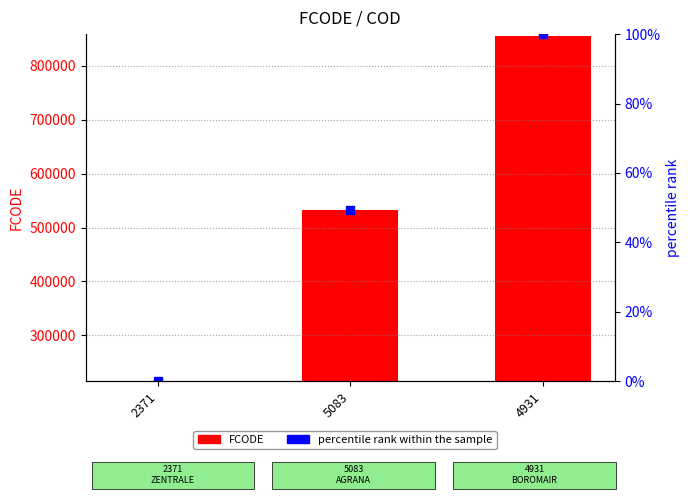

What is the sum of the FCODE values at 2371 and 4931?

1070300.0